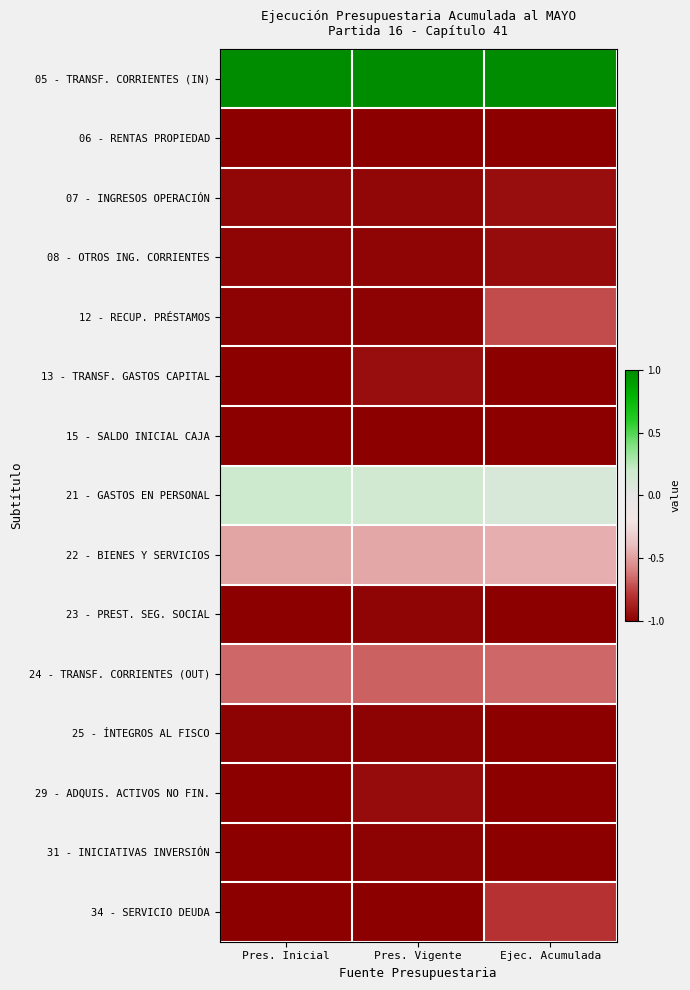

List the series in order of their peak value, lowest first.

15 - SALDO INICIAL CAJA, 06 - RENTAS PROPIEDAD, 31 - INICIATIVAS INVERSIÓN, 25 - ÍNTEGROS AL FISCO, 23 - PREST. SEG. SOCIAL, 08 - OTROS ING. CORRIENTES, 29 - ADQUIS. ACTIVOS NO FIN., 07 - INGRESOS OPERACIÓN, 13 - TRANSF. GASTOS CAPITAL, 34 - SERVICIO DEUDA, 12 - RECUP. PRÉSTAMOS, 24 - TRANSF. CORRIENTES (OUT), 22 - BIENES Y SERVICIOS, 21 - GASTOS EN PERSONAL, 05 - TRANSF. CORRIENTES (IN)